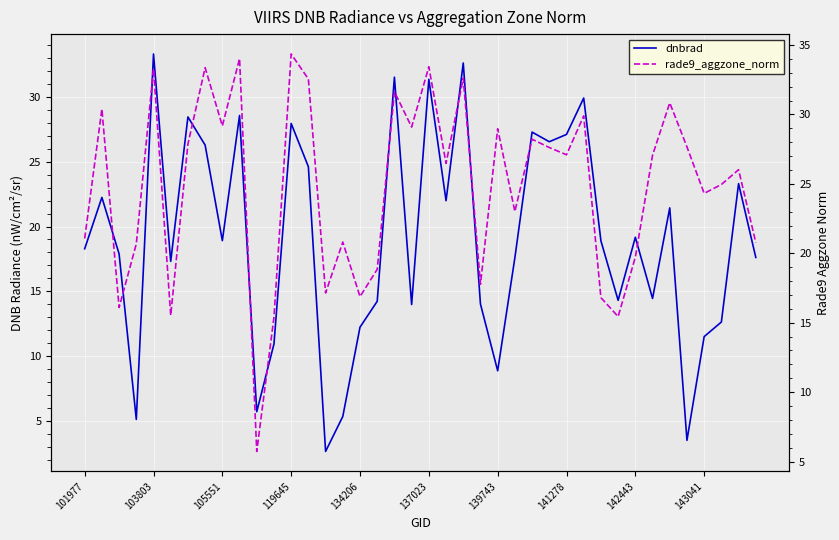

Between 137023 and 143041, which is larger?

137023